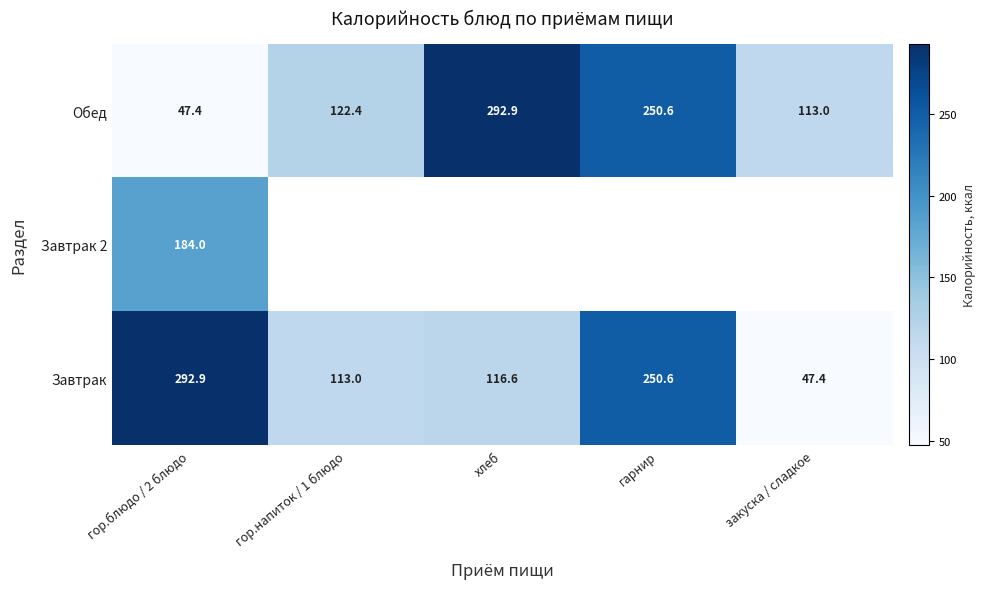

Is the value of Обед at гарнир greater than the value of Завтрак at хлеб?

Yes